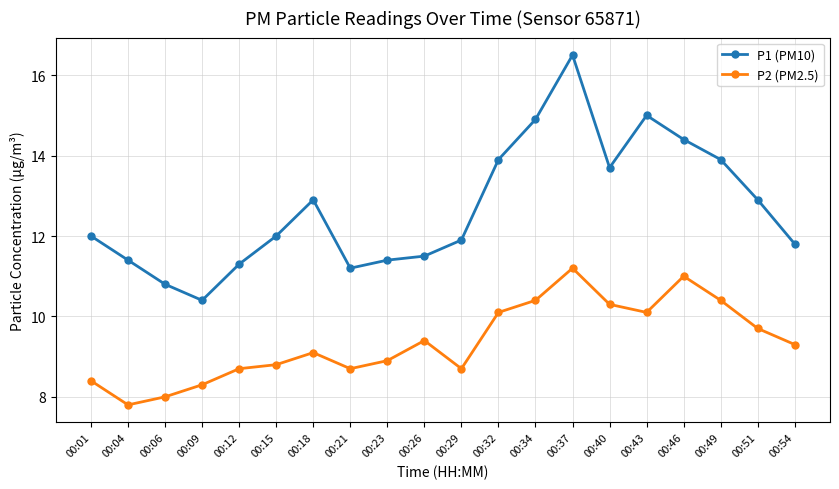

Where is the first local maximum for P1 (PM10)?

00:18